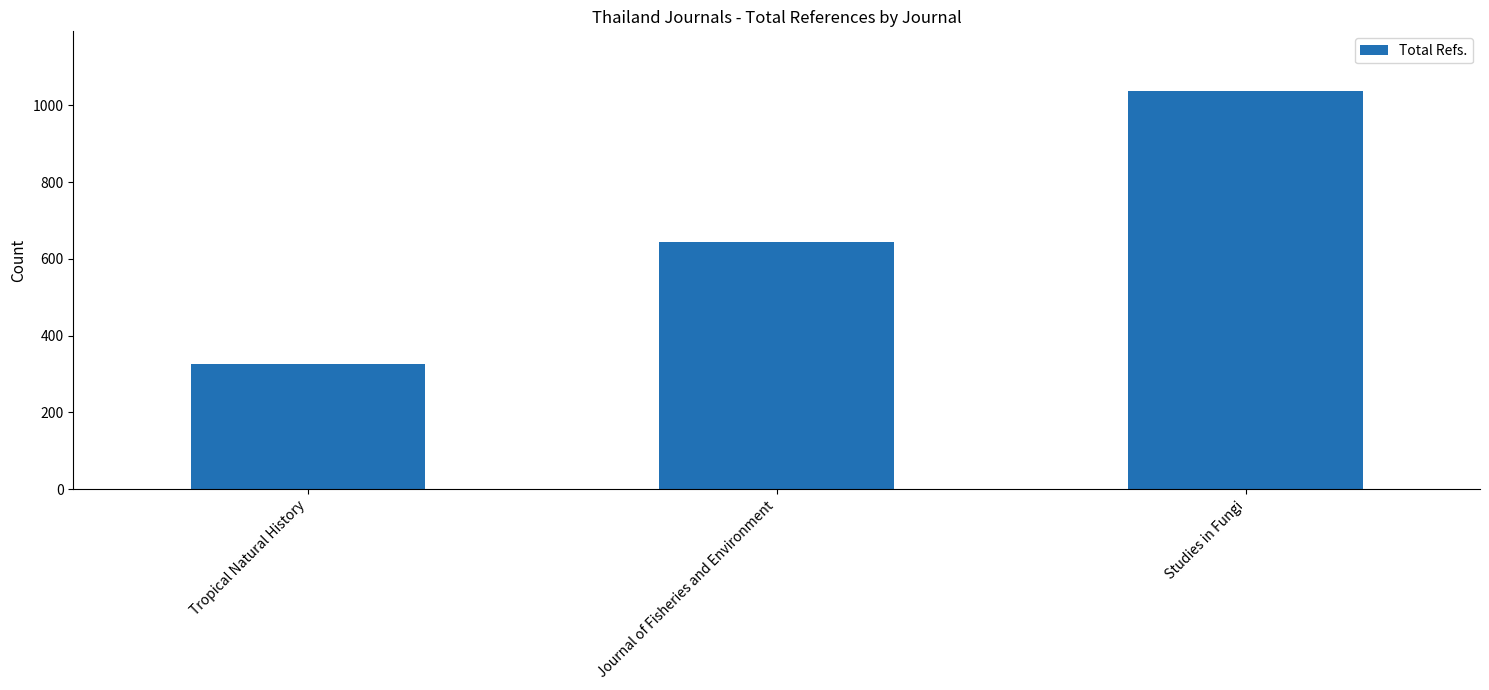

Rank the categories by value from highest to lowest.

Studies in Fungi, Journal of Fisheries and Environment, Tropical Natural History